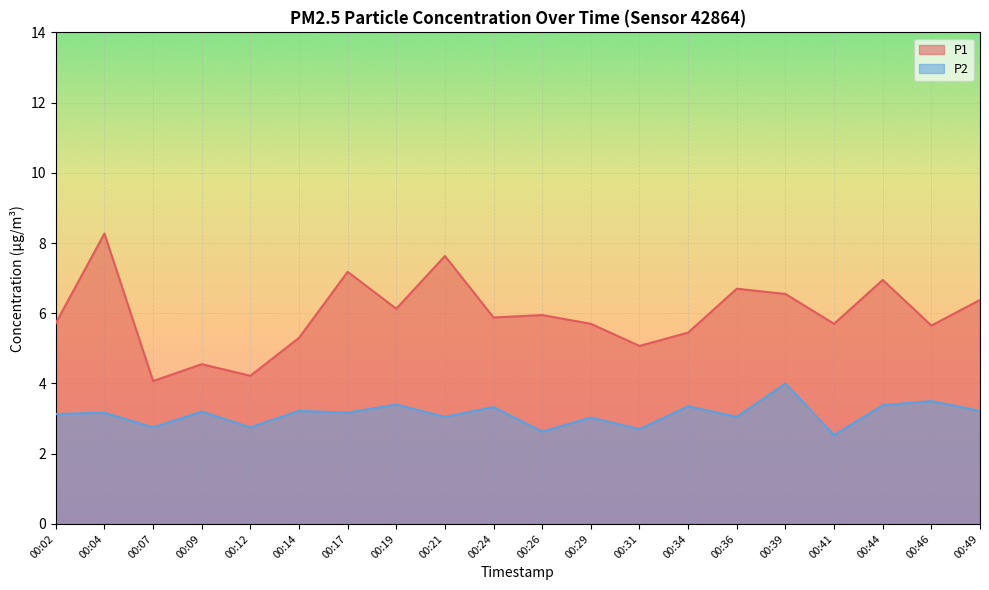

Which series has the largest total across all categories?

P1